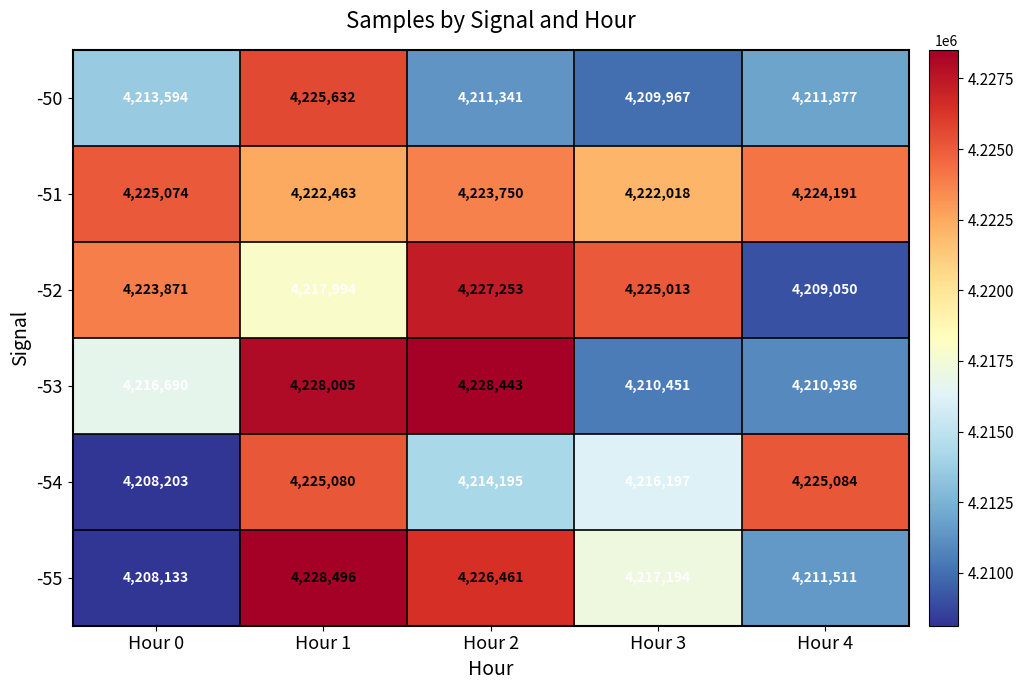

True or false: -55 has a value of 4228496 at Hour 1.

True